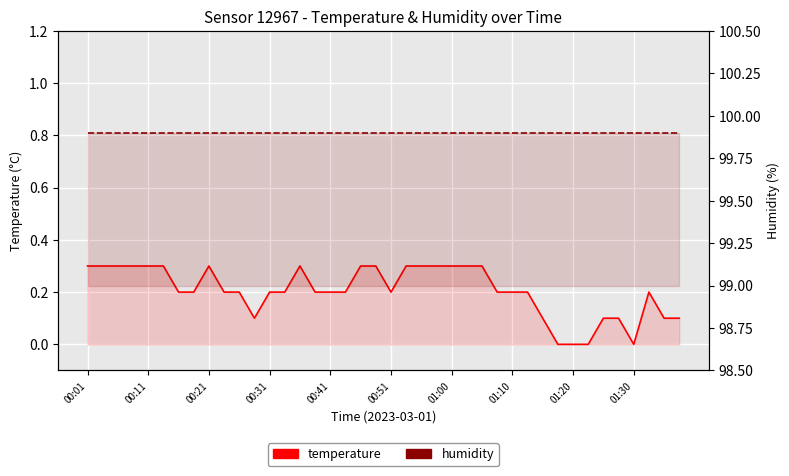

True or false: temperature has more than 2 points higher than both neighbors.

True